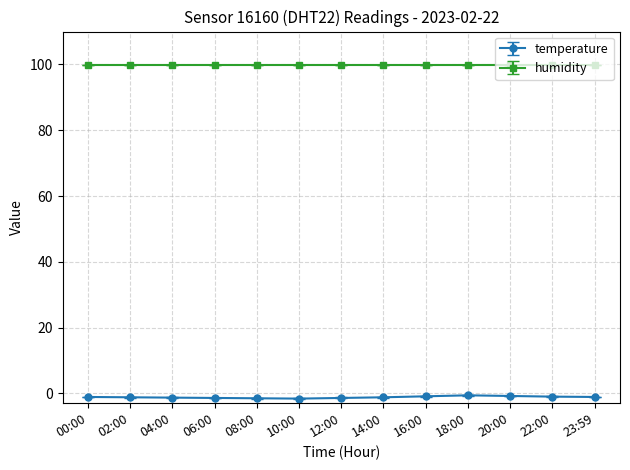

What is the sum of all temperature values?

-15.1